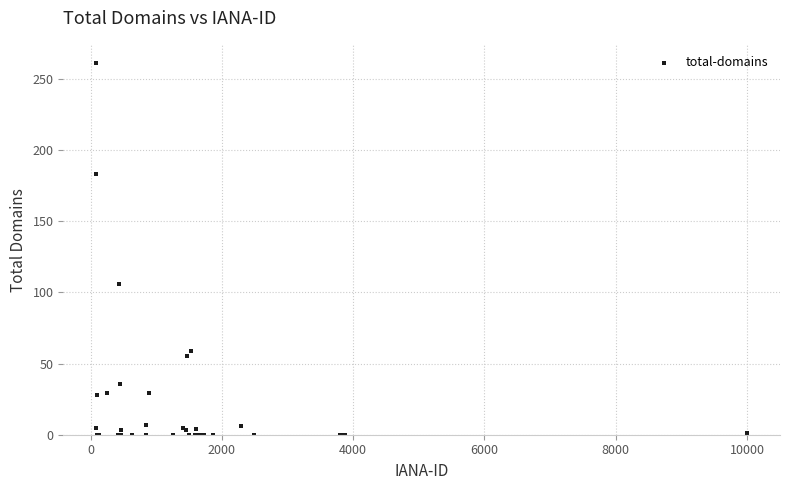

What Y value in the scatter plot is closest to 130?

106